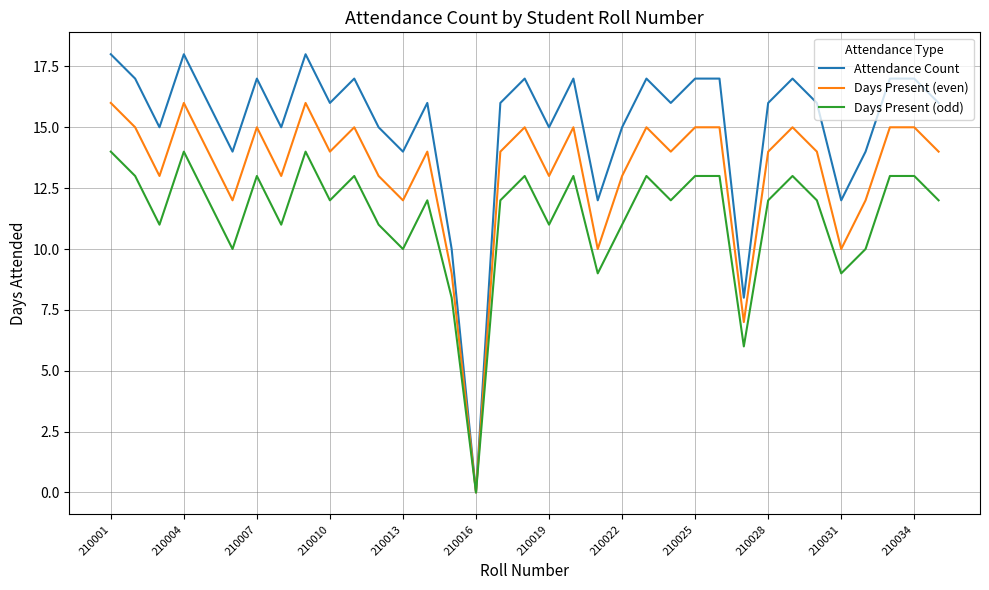

Rank the series by their maximum value, from highest to lowest.

Attendance Count, Days Present (even), Days Present (odd)